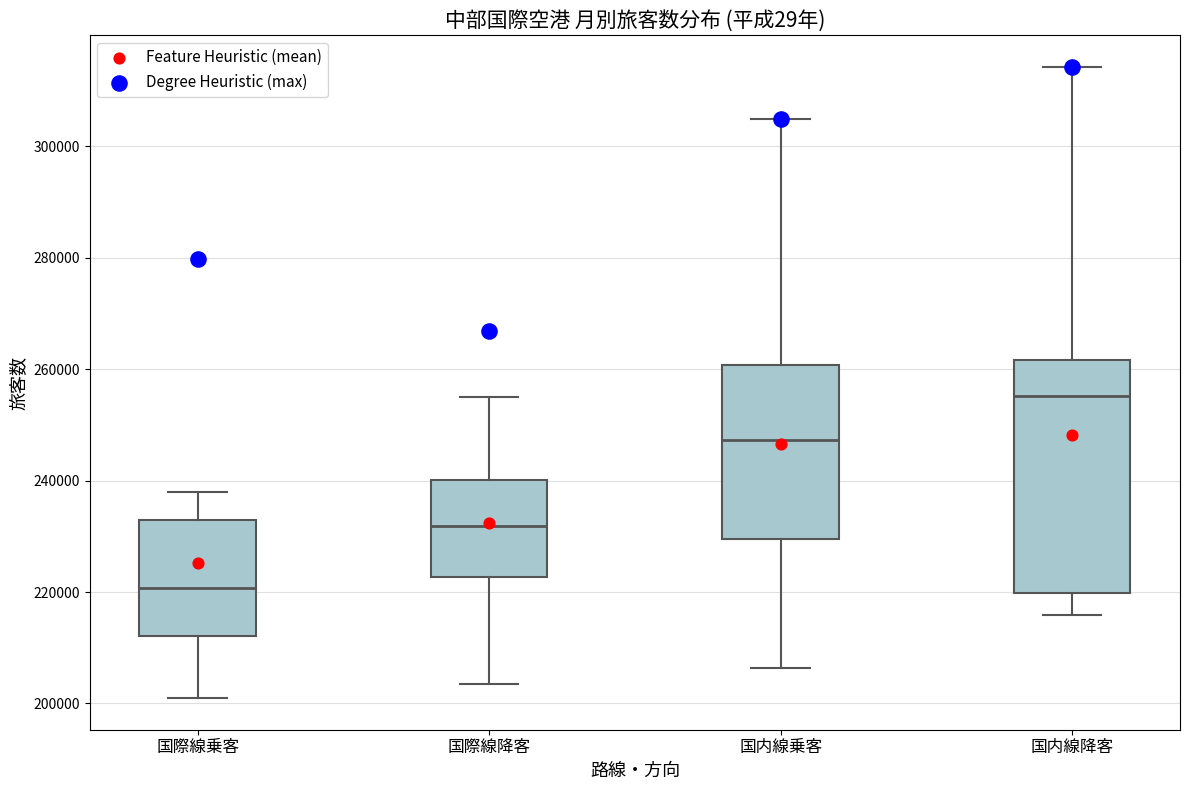

Which box's median line is the lowest?

国際線乗客